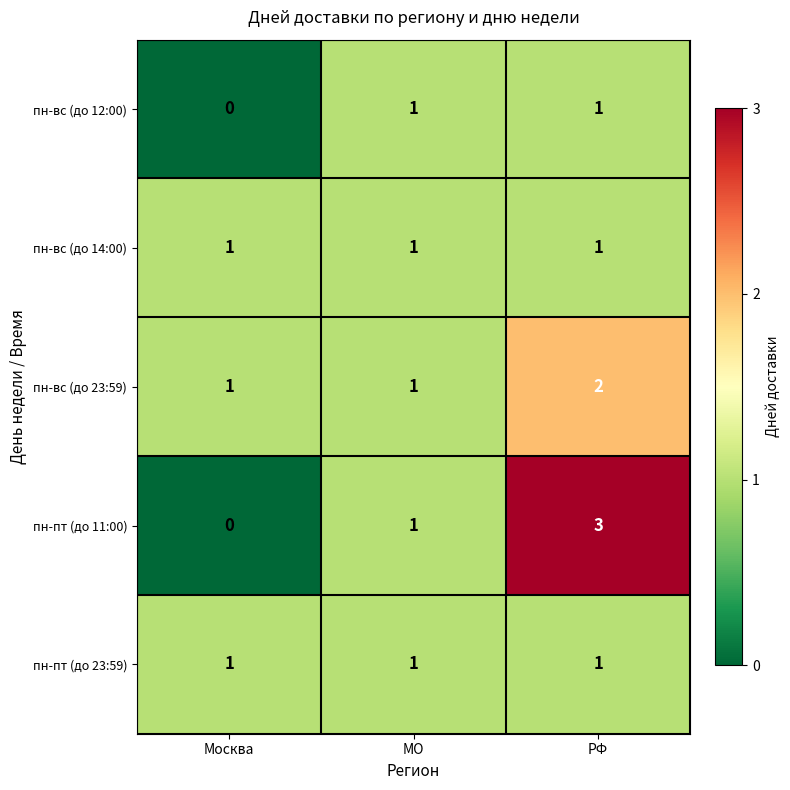

The пн-пт (до 11:00) series shows 5 at РФ. True or false?

False